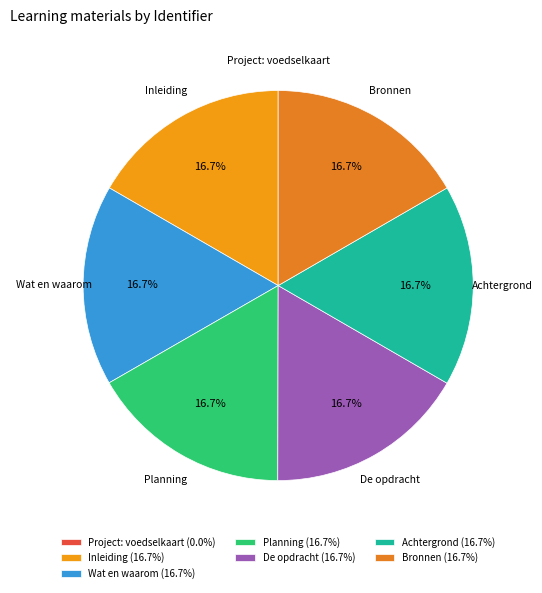

Combined, do Bronnen and Inleiding account for over 50%?

No